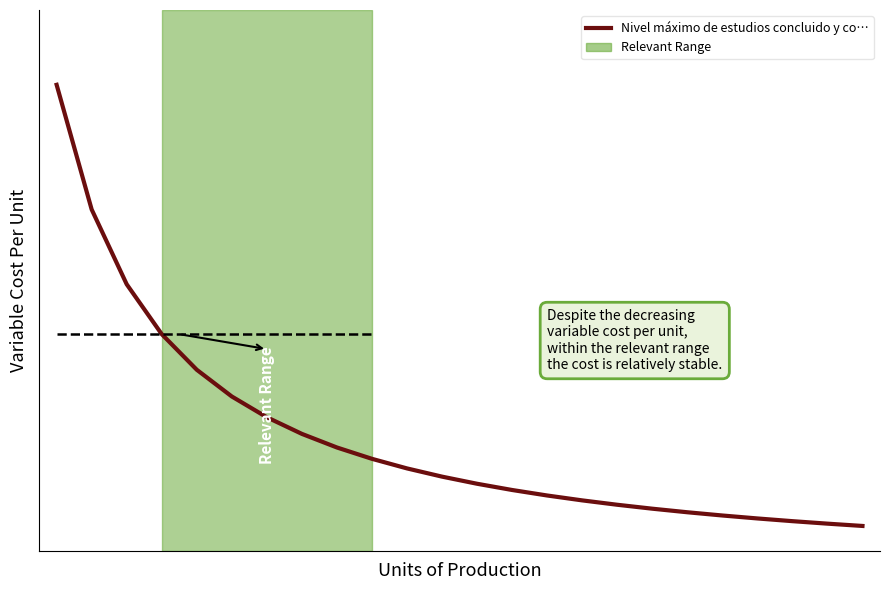

True or false: there are more than 2 points higher than both neighbors.

False